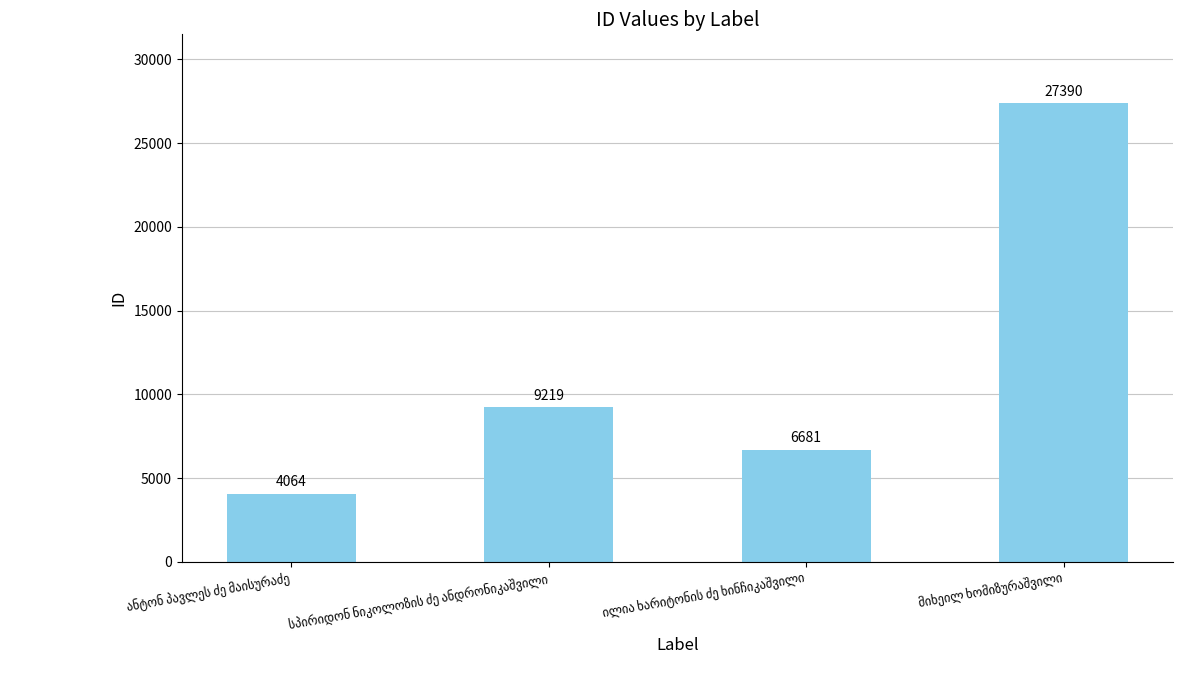

Are the bars horizontal?

No